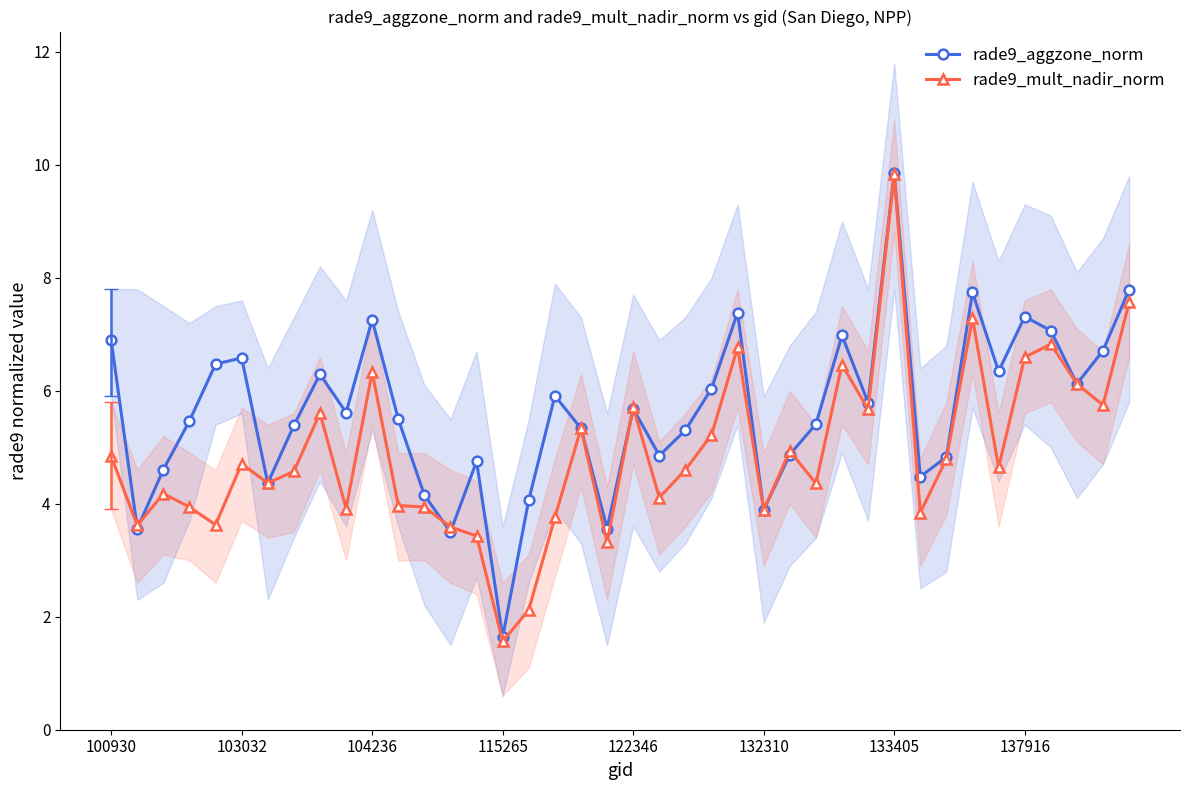

The value of rade9_mult_nadir_norm at 24 is 6.8. True or false?

True